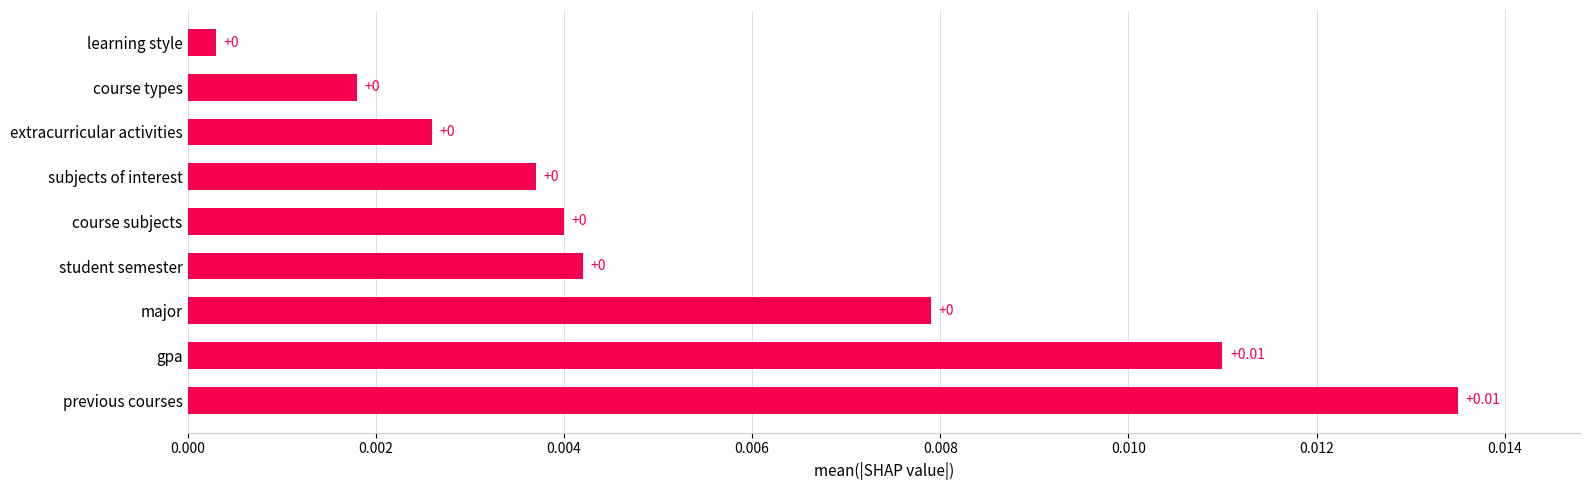

Are the bars horizontal?

Yes